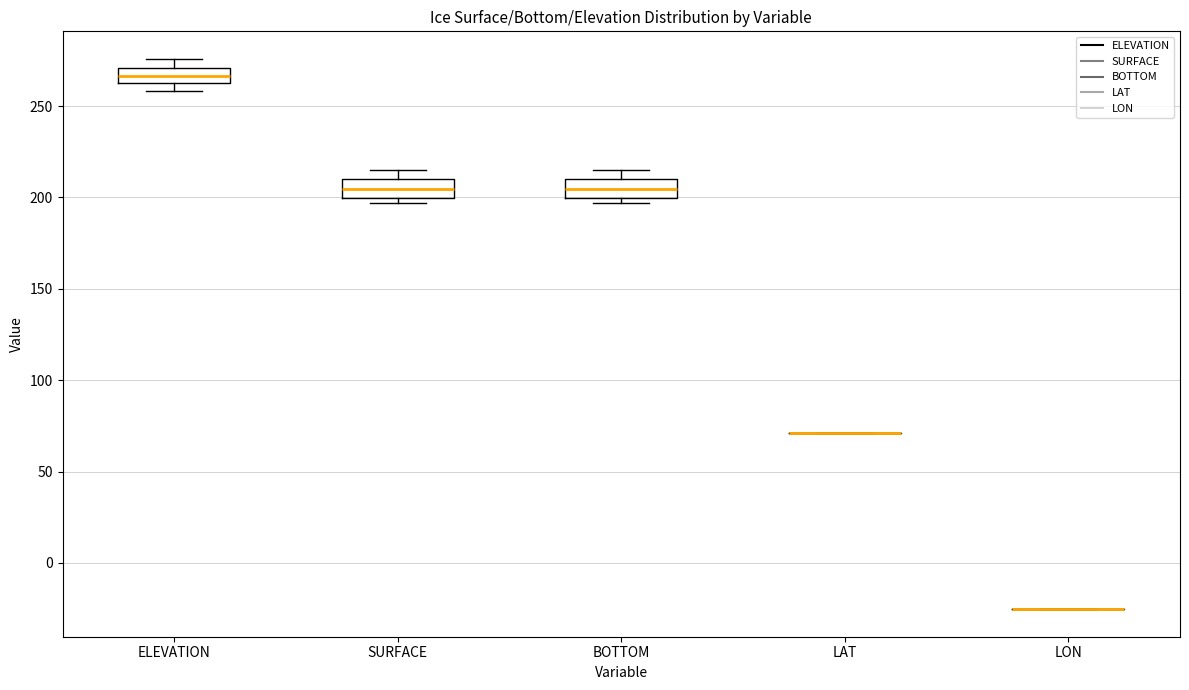

Reading left to right, read every box against the y-axis: the position of its median line, the range the box covers, and the ends of its whiskers. The values are not printed on the chart, so give them approximately, as read against the axis.

ELEVATION: median 265, box 260 to 270, whiskers 260 (below the box's lower edge) to 275
SURFACE: median 205, box 200 to 210, whiskers 195 to 215
BOTTOM: median 205, box 200 to 210, whiskers 195 to 215
LAT: box collapsed to a line at 70, whiskers 70 to 70
LON: box collapsed to a line at -25, whiskers -25 to -25